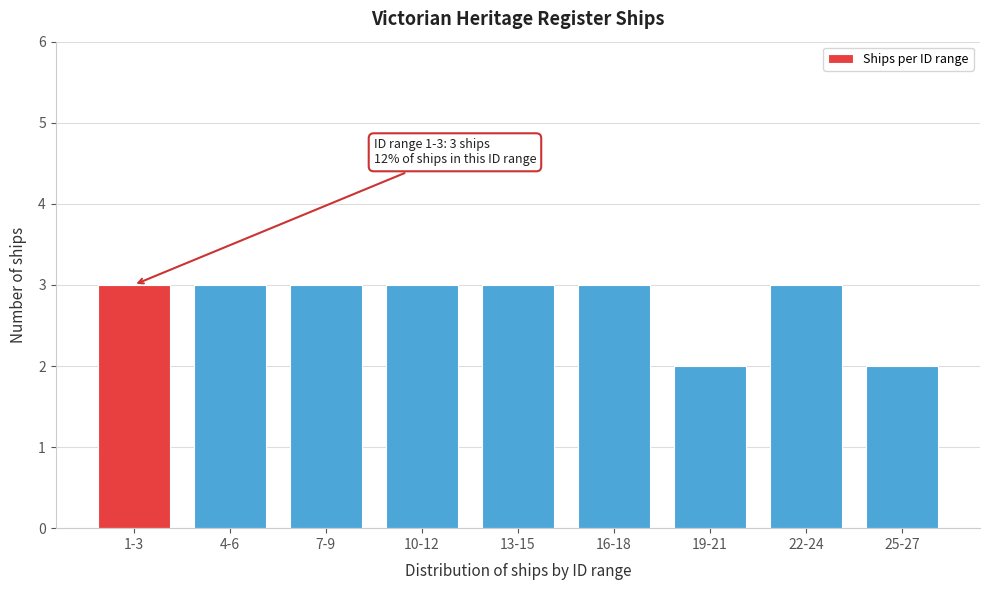

Reading left to right, what are all the values shown in this chart?

3	3	3	3	3	3	2	3	2